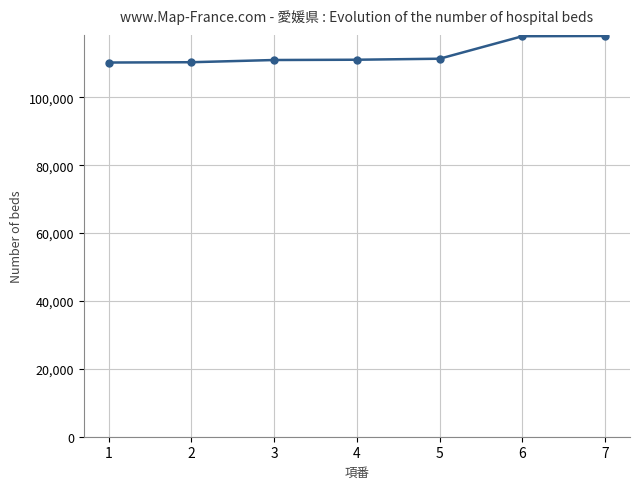

Is it true that the value at 6 is 33784?

False